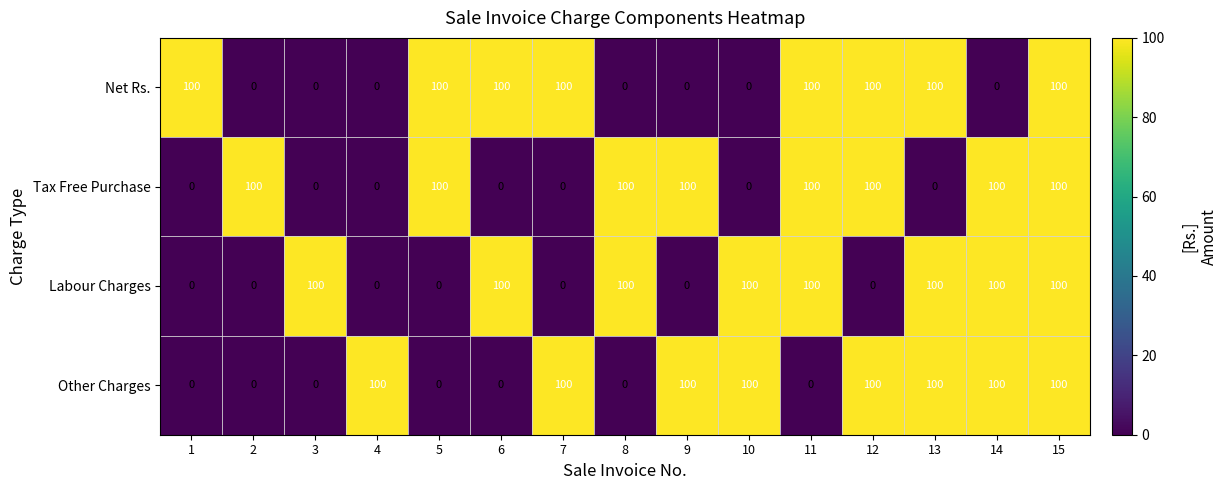

Count the Other Charges values in the range 0 to 100.

15